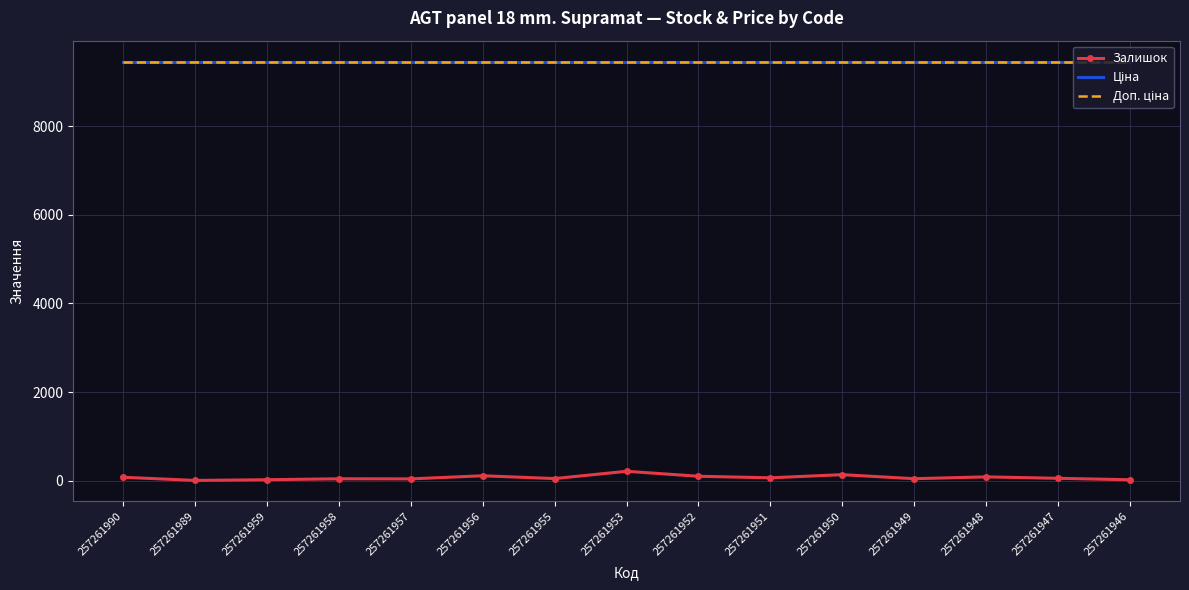

What is the difference between the highest and lowest values at 257261947?

9406.9